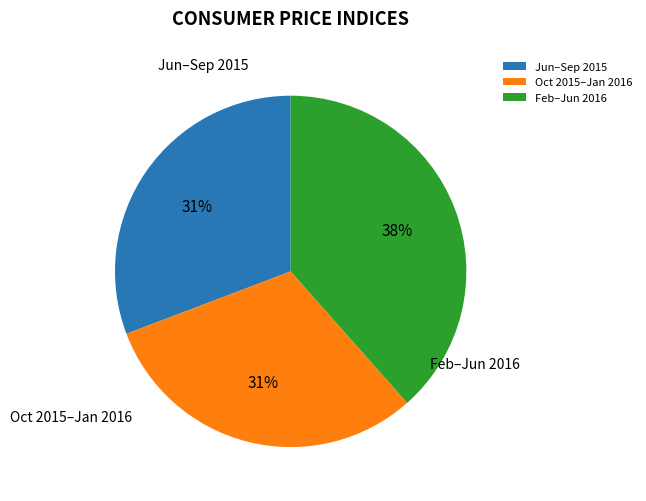

Is there a majority slice in this chart?

No